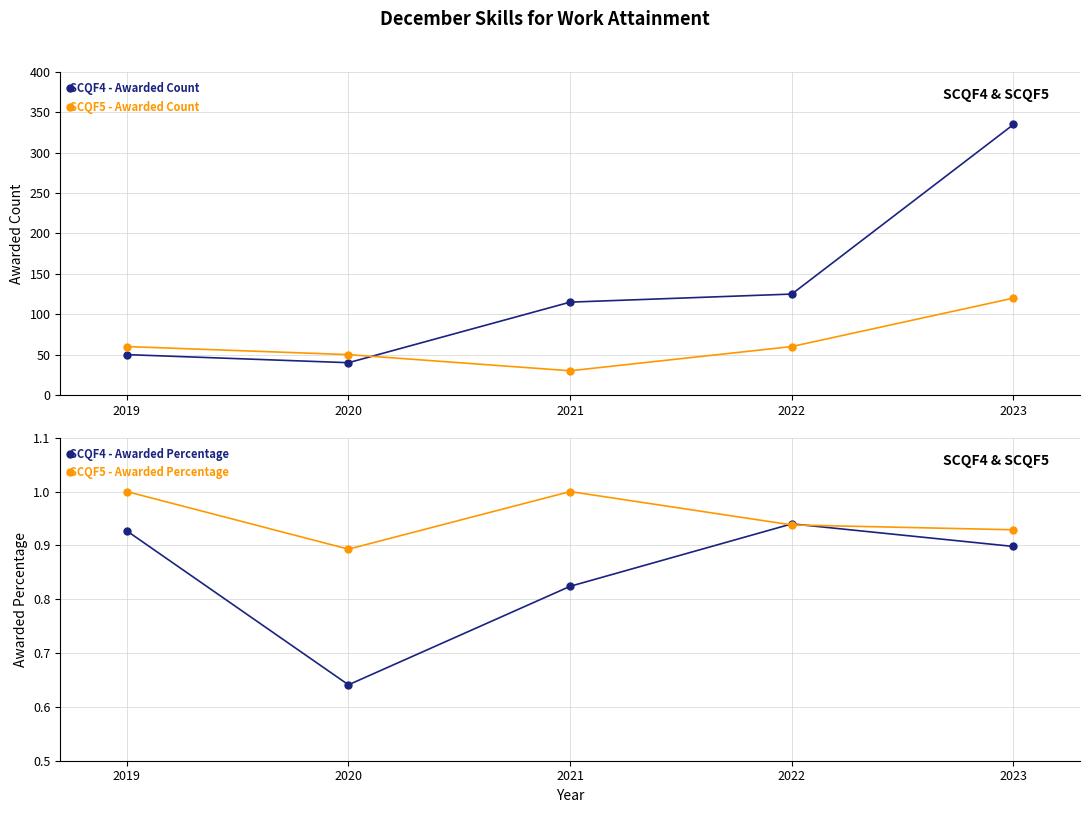

What is the value of the SCQF4 - Awarded Percentage point at the 4th from the left?

0.9